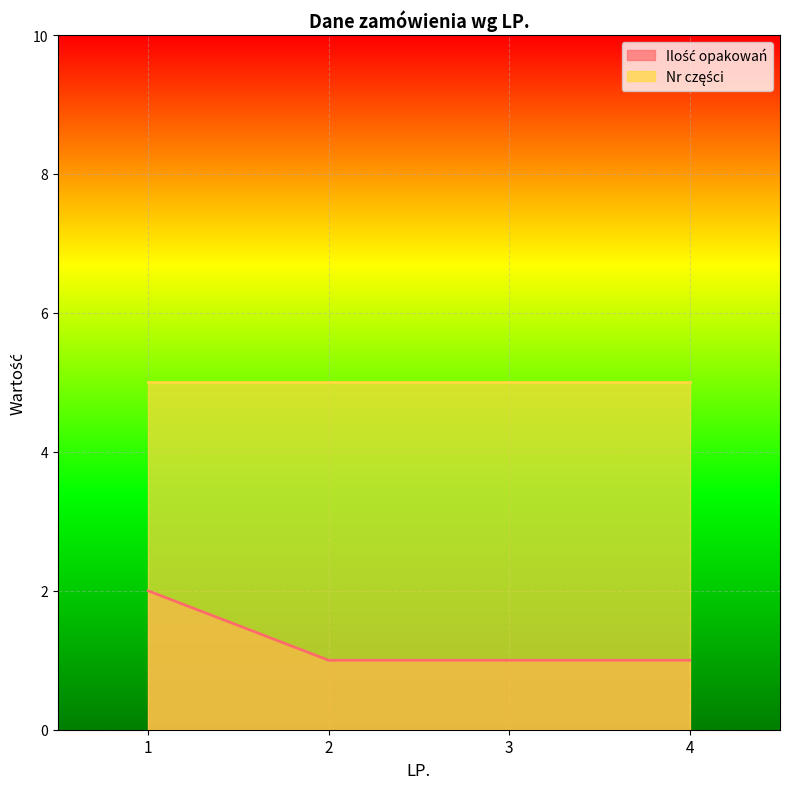

Reading right to left, transcribe all the data shown in this chart.

4=1	3=1	2=1	1=2